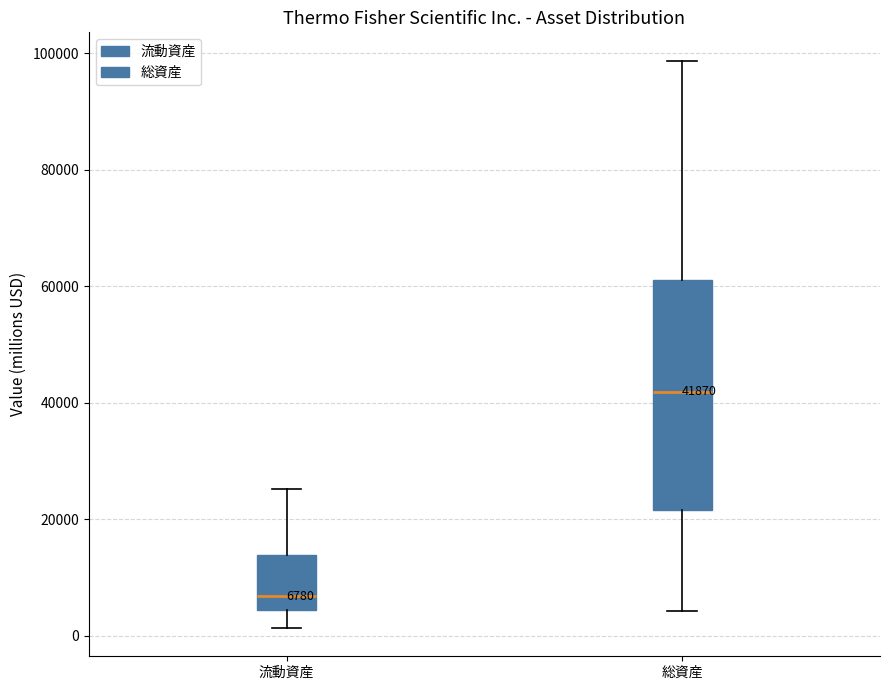

Comparing the boxes themselves (not the whiskers), which one is the tallest?

総資産